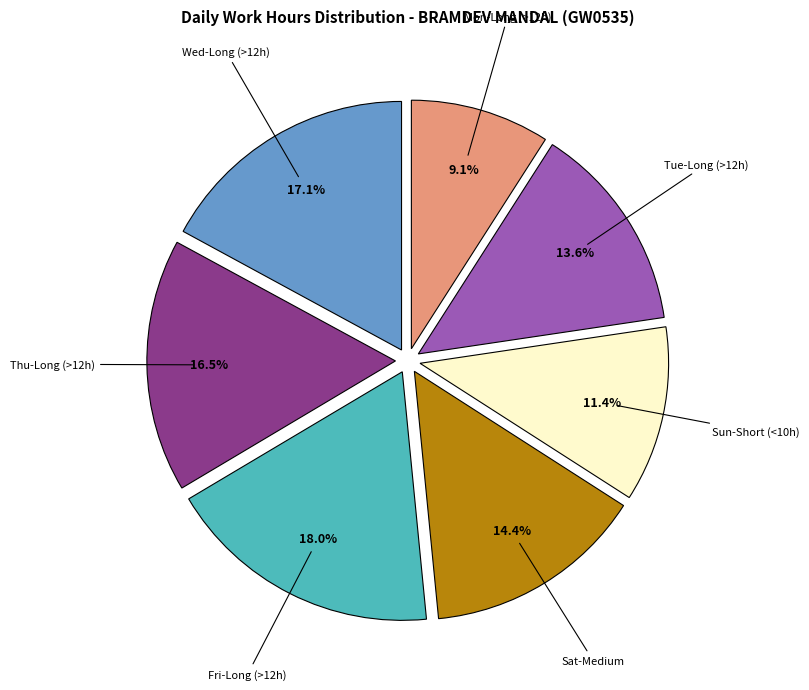

Rank the categories by value from highest to lowest.

Fri-Long (>12h), Wed-Long (>12h), Thu-Long (>12h), Sat-Medium, Tue-Long (>12h), Sun-Short (<10h), Mon-Long (>12h)